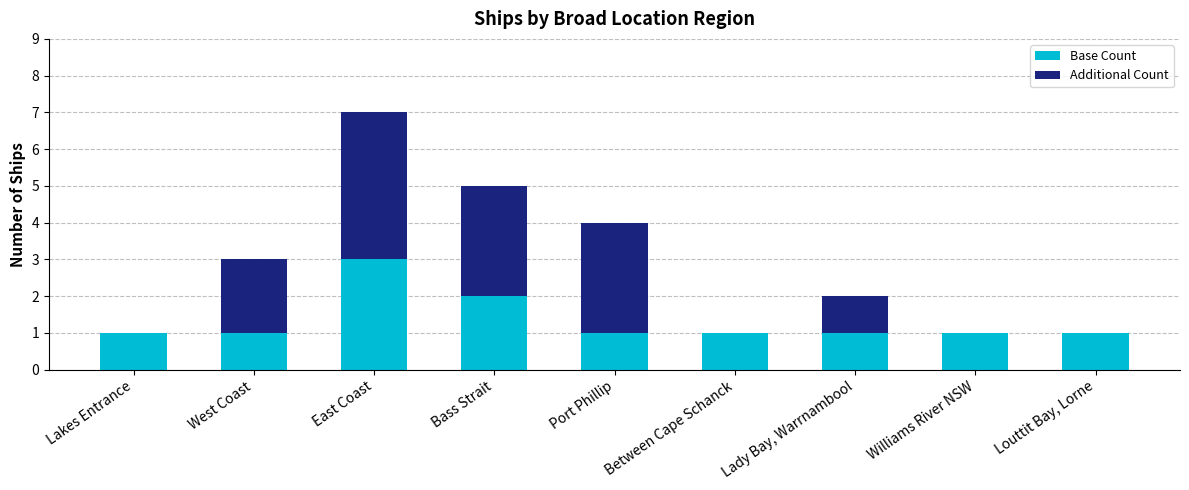

Is it true that Base Count equals 4 at East Coast?

False